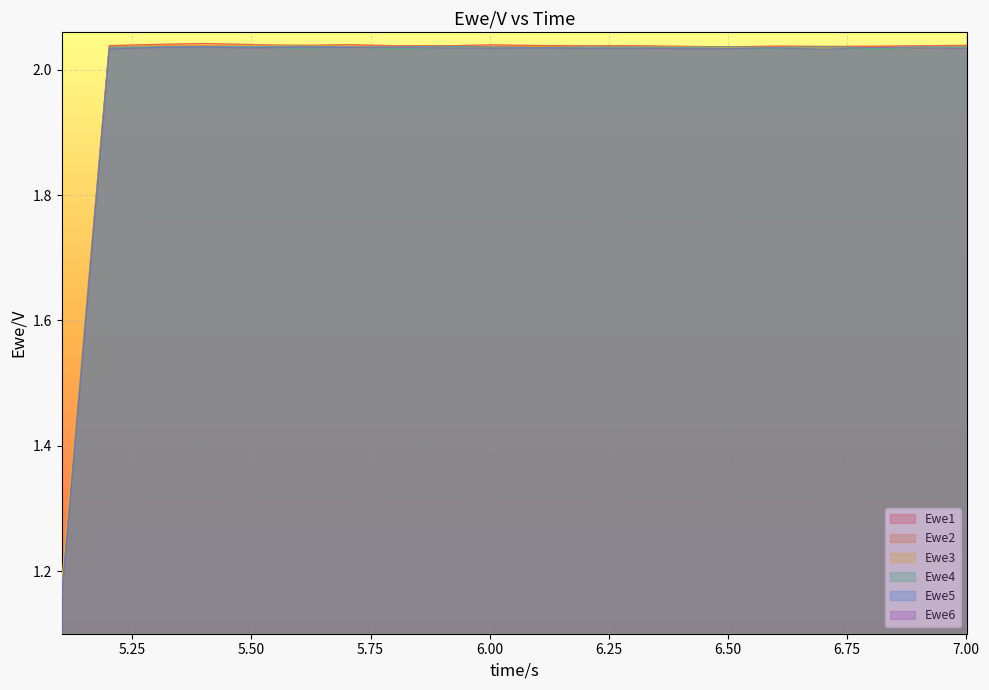

How many data points in Ewe1 are less than 2?

1